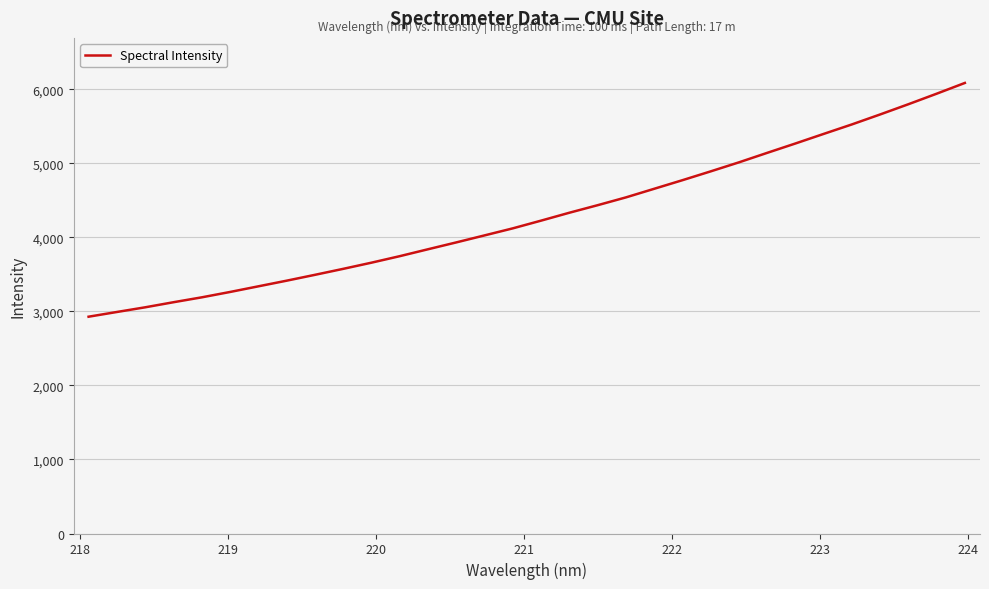

What is the difference between the maximum and minimum values?

3158.4